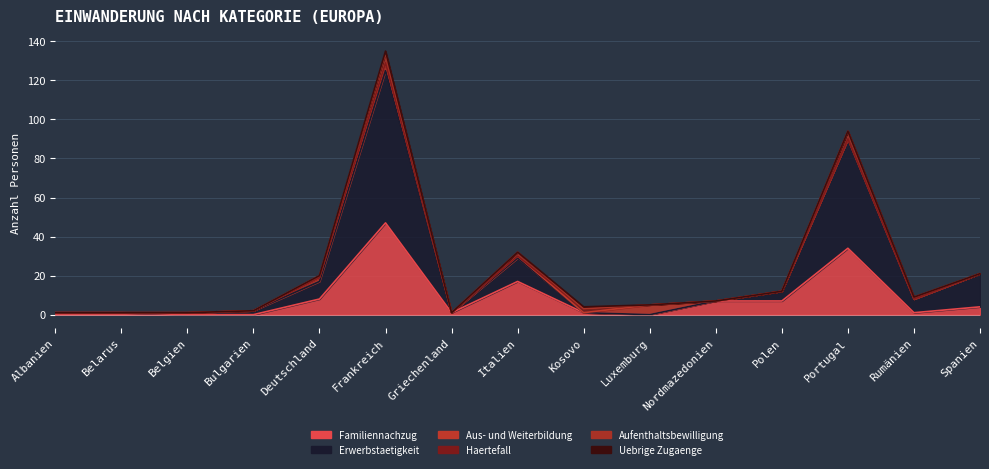

True or false: Aus- und Weiterbildung has more than 1 points higher than both neighbors.

True